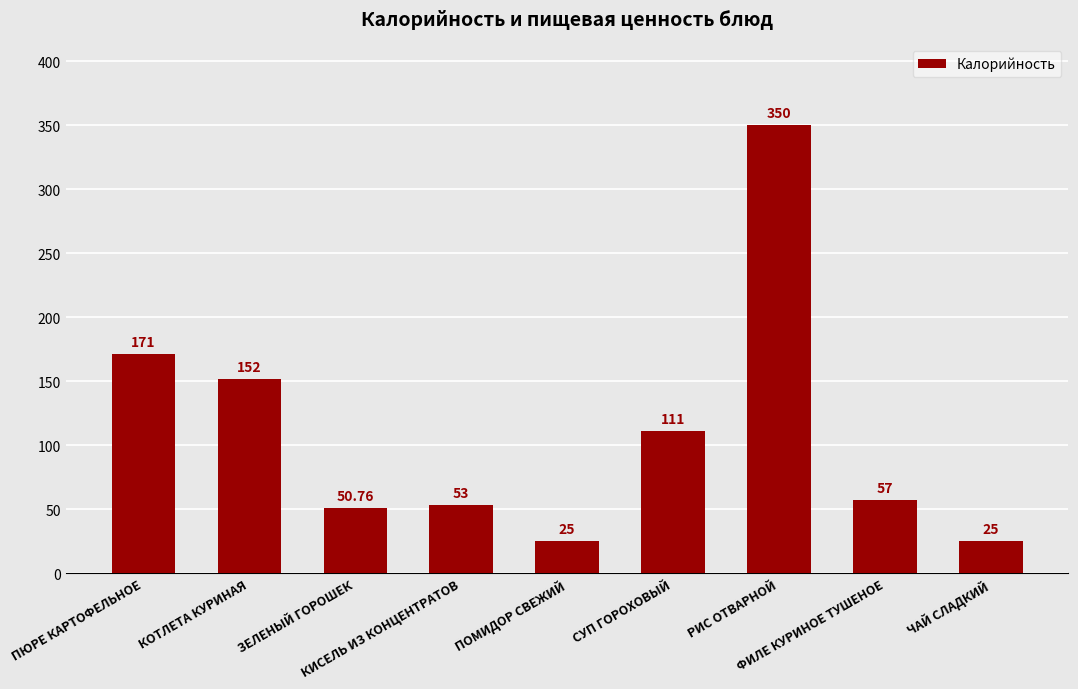

Count the number of categories in the chart.

9